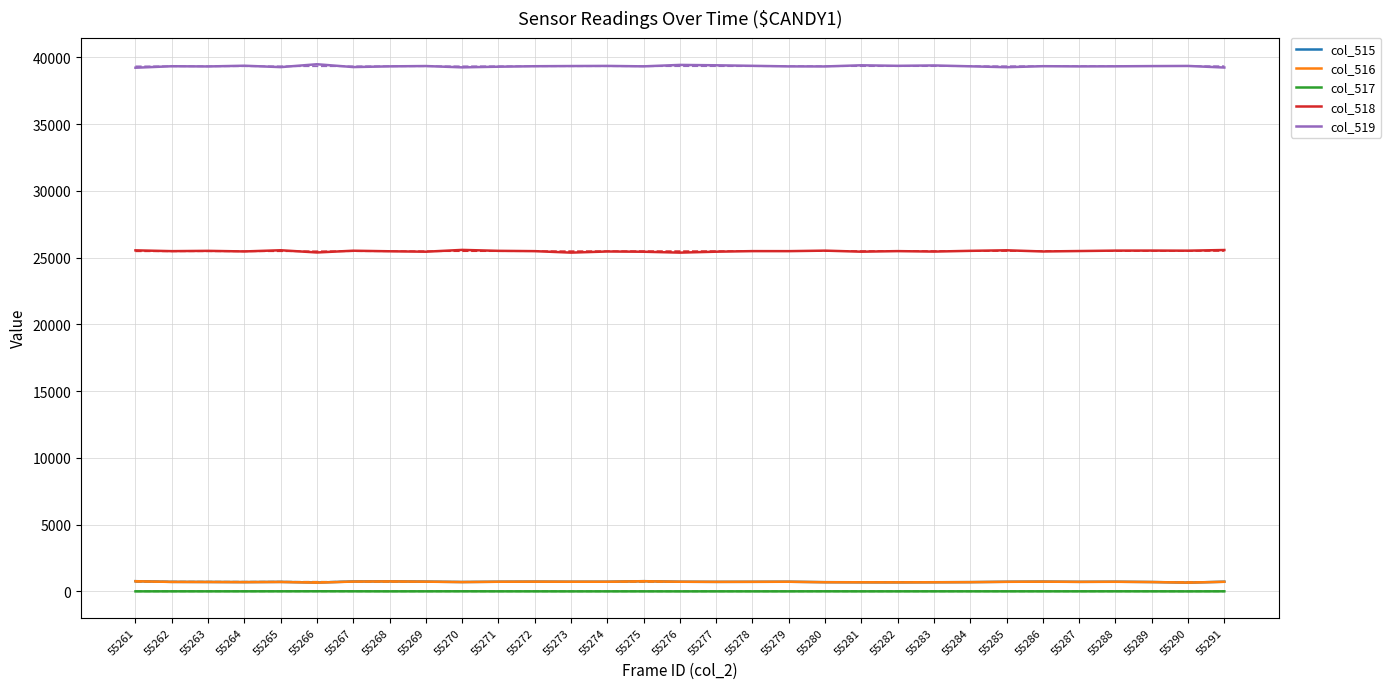

How many distinct data groups are displayed?

5